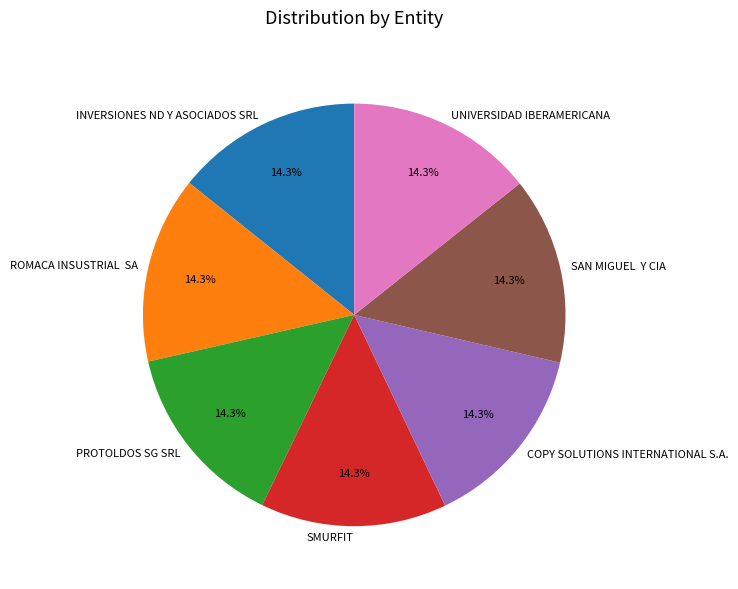

To the nearest percent, what percentage of the pie is SMURFIT?

14%